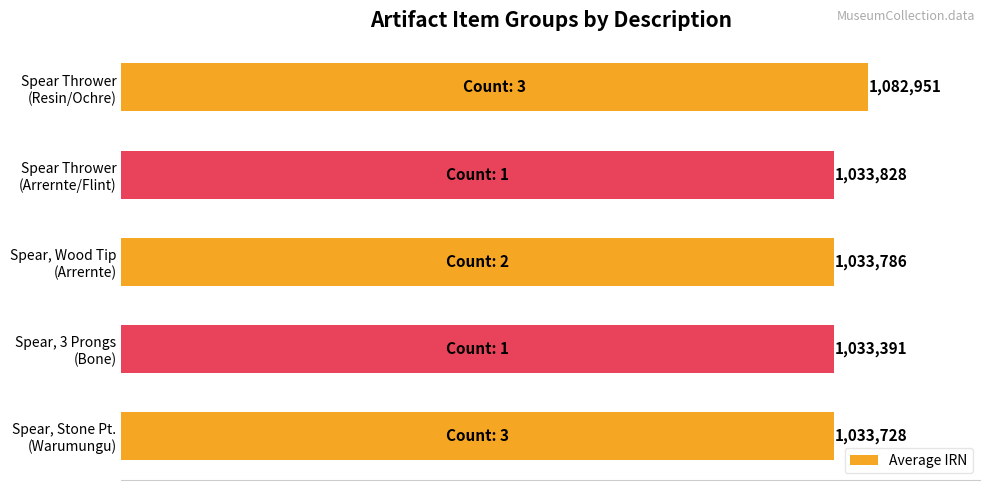

What is the greatest value displayed?

1082951.3